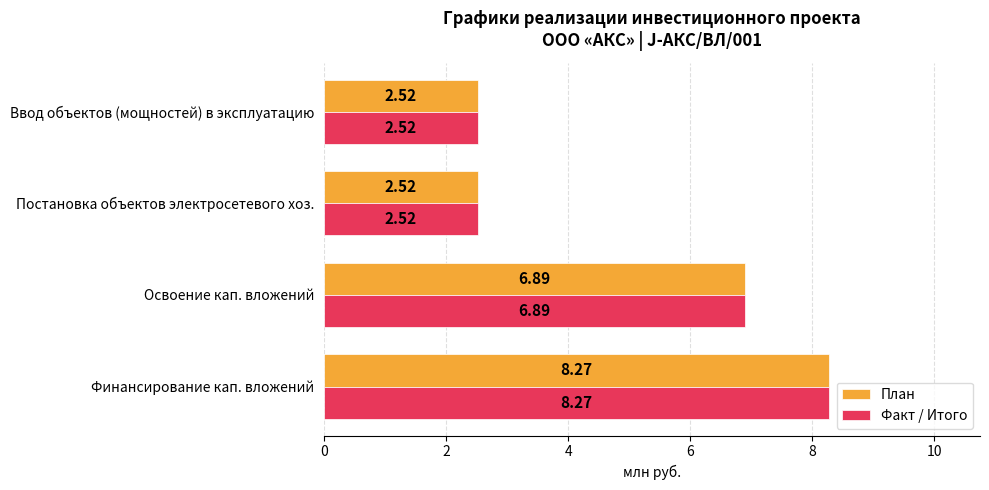

Is the value of План at Освоение кап. вложений greater than the value of Факт / Итого at Финансирование кап. вложений?

No